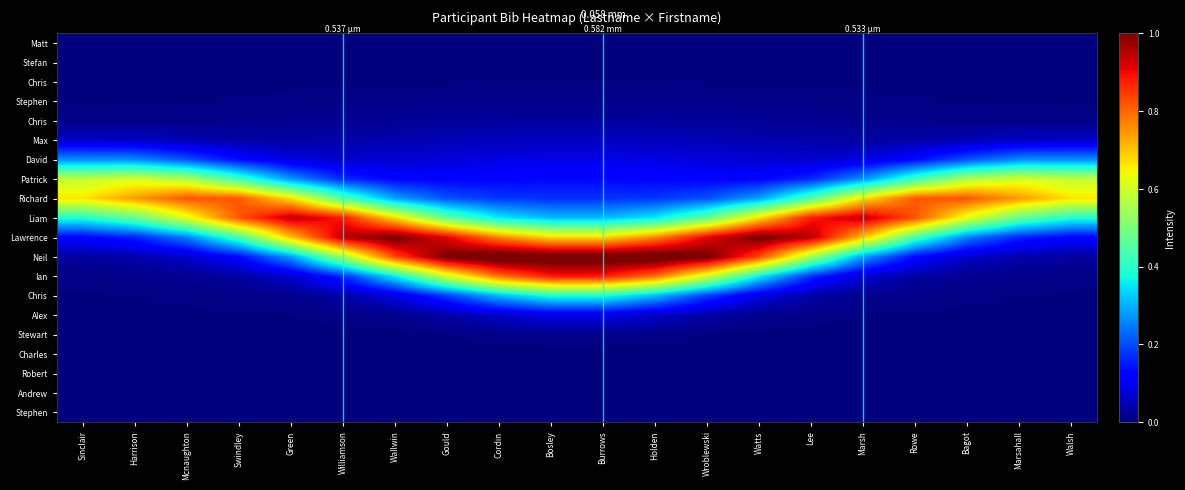

How many data points does each series have?

20